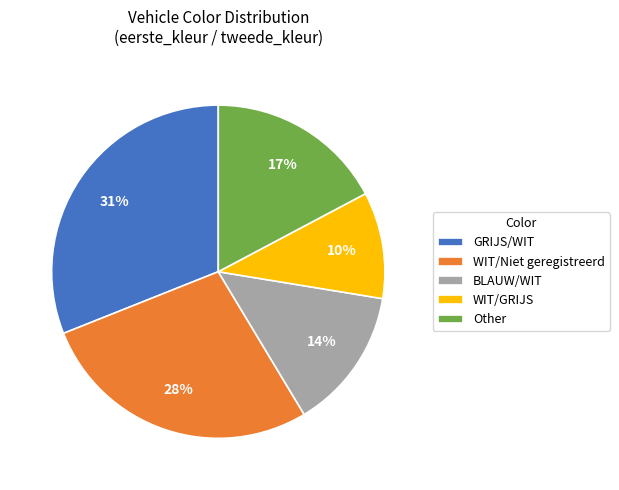

Which has a higher value, BLAUW/WIT or GRIJS/WIT?

GRIJS/WIT